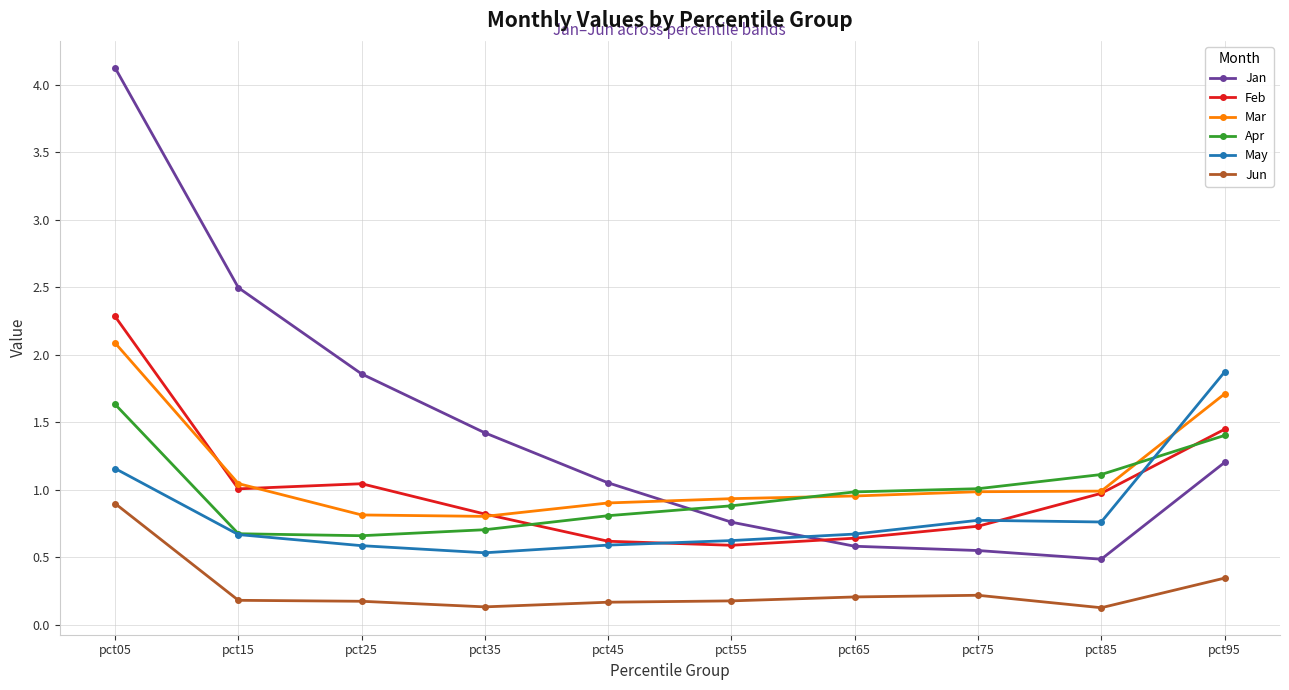

List the series in order of their peak value, lowest first.

Jun, Apr, May, Mar, Feb, Jan